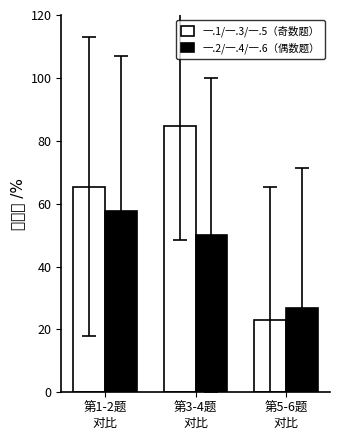

Count the number of categories in the chart.

3